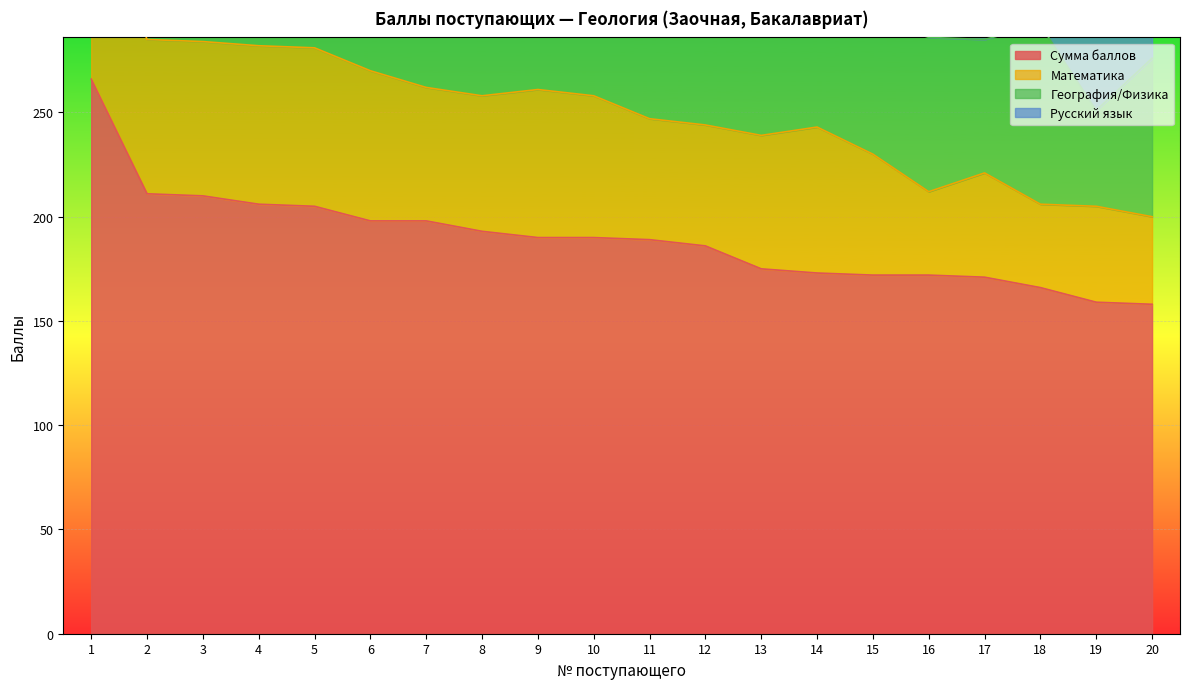

Reading left to right, transcribe all the data shown in this chart.

Сумма баллов: 266	211	210	206	205	198	198	193	190	190	189	186	175	173	172	172	171	166	159	158
Математика: 95	74	74	76	76	72	64	65	71	68	58	58	64	70	58	40	50	40	46	42
География/Физика: 95	59	66	61	66	54	64	63	74	56	59	75	54	48	65	74	64	86	46	76
Русский язык: 76	78	70	69	63	72	70	65	45	66	72	53	57	55	49	58	57	40	67	40